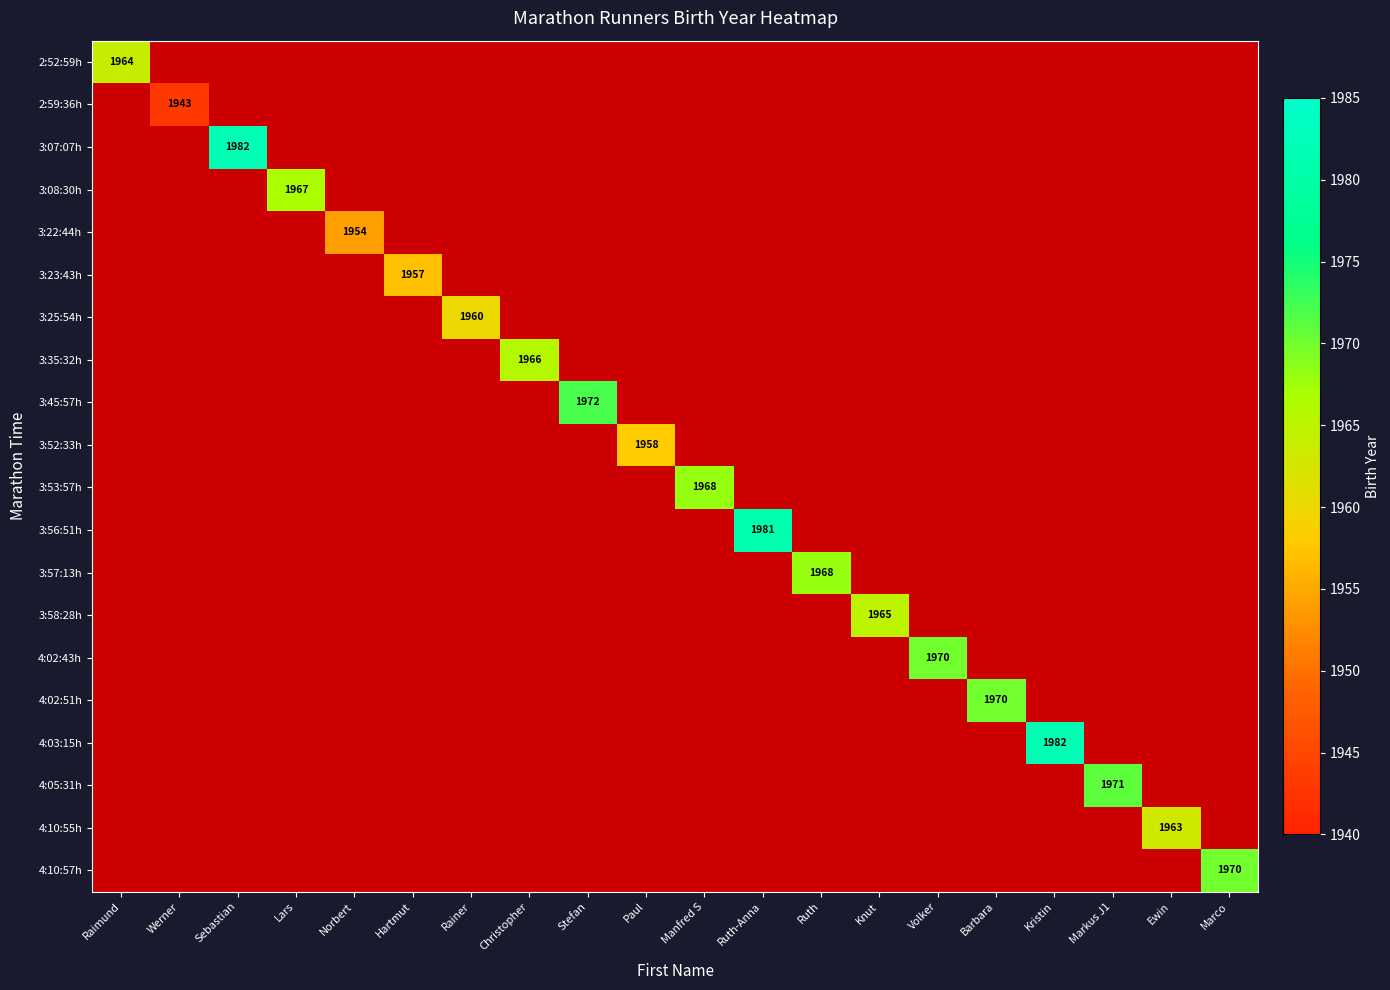

Which category has the highest value across all series?

Sebastian